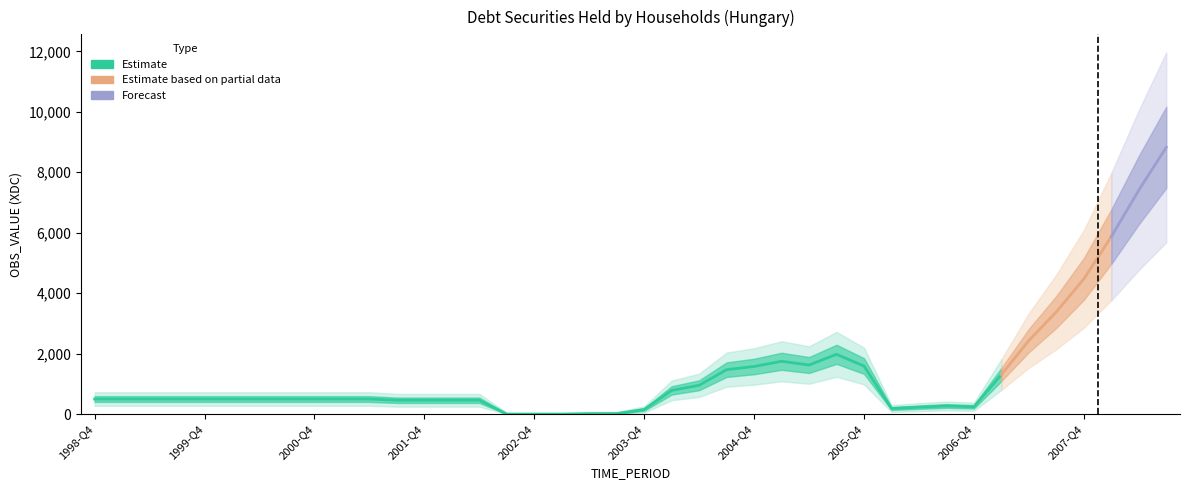

Rank the categories by value from lowest to highest.

2002-Q3, 2002-Q4, 2003-Q1, 2003-Q2, 2003-Q3, 2003-Q4, 2006-Q1, 2006-Q2, 2006-Q4, 2006-Q3, 2001-Q3, 2001-Q4, 2002-Q1, 2002-Q2, 1998-Q4, 1999-Q1, 1999-Q2, 1999-Q3, 1999-Q4, 2000-Q1, 2000-Q2, 2000-Q3, 2000-Q4, 2001-Q1, 2001-Q2, 2004-Q1, 2004-Q2, 2007-Q1, 2004-Q3, 2004-Q4, 2005-Q4, 2005-Q2, 2005-Q1, 2005-Q3, 2007-Q2, 2007-Q3, 2007-Q4, 2008-Q1, 2008-Q2, 2008-Q3